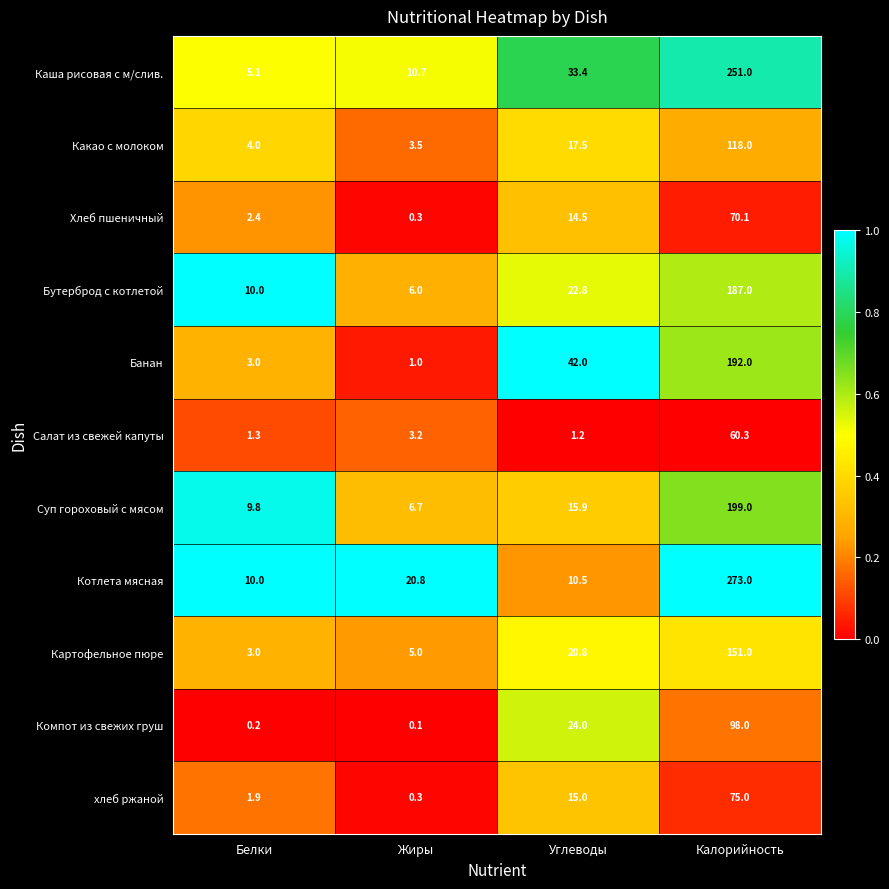

Count the number of data series in this chart.

11